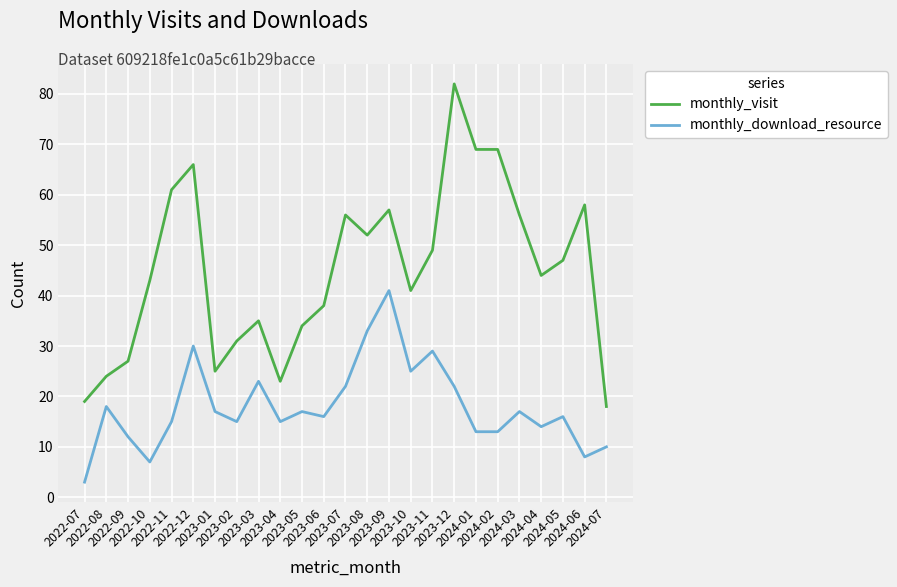

Rank the series by their maximum value, from lowest to highest.

monthly_download_resource, monthly_visit